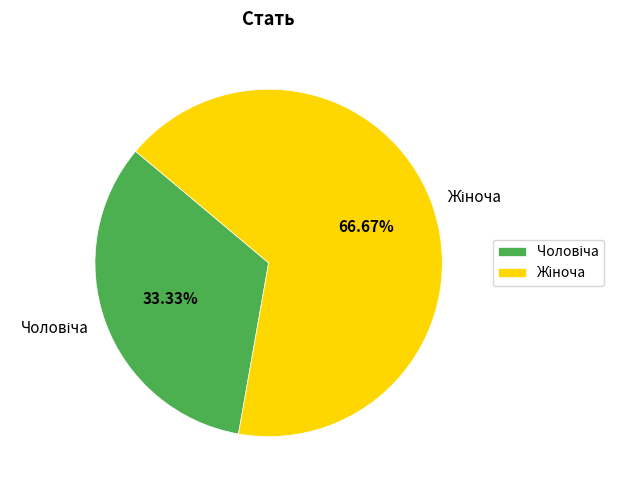

Is there any slice that represents more than half of the pie?

Yes